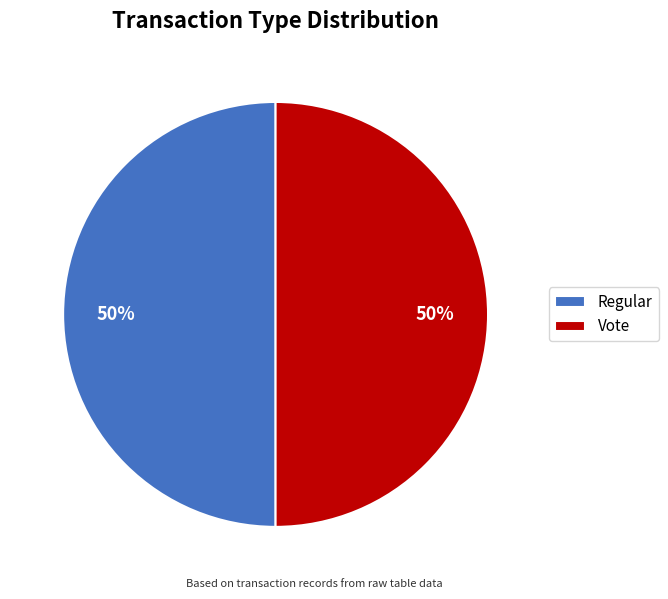

True or false: Vote accounts for 39% of the total.

False